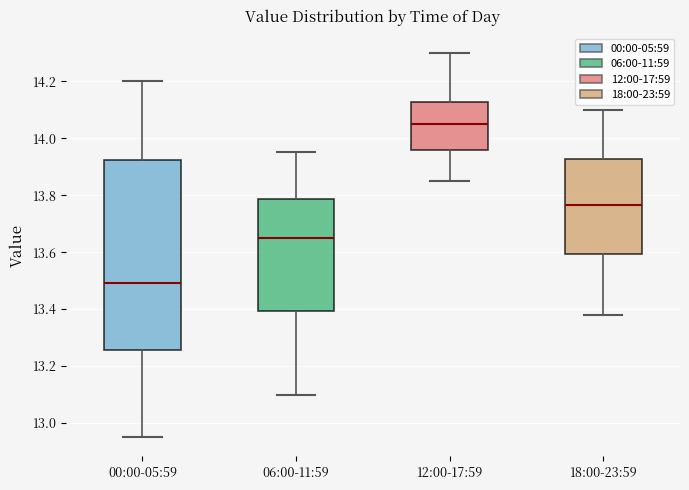

Comparing the boxes themselves (not the whiskers), which one is the tallest?

00:00-05:59